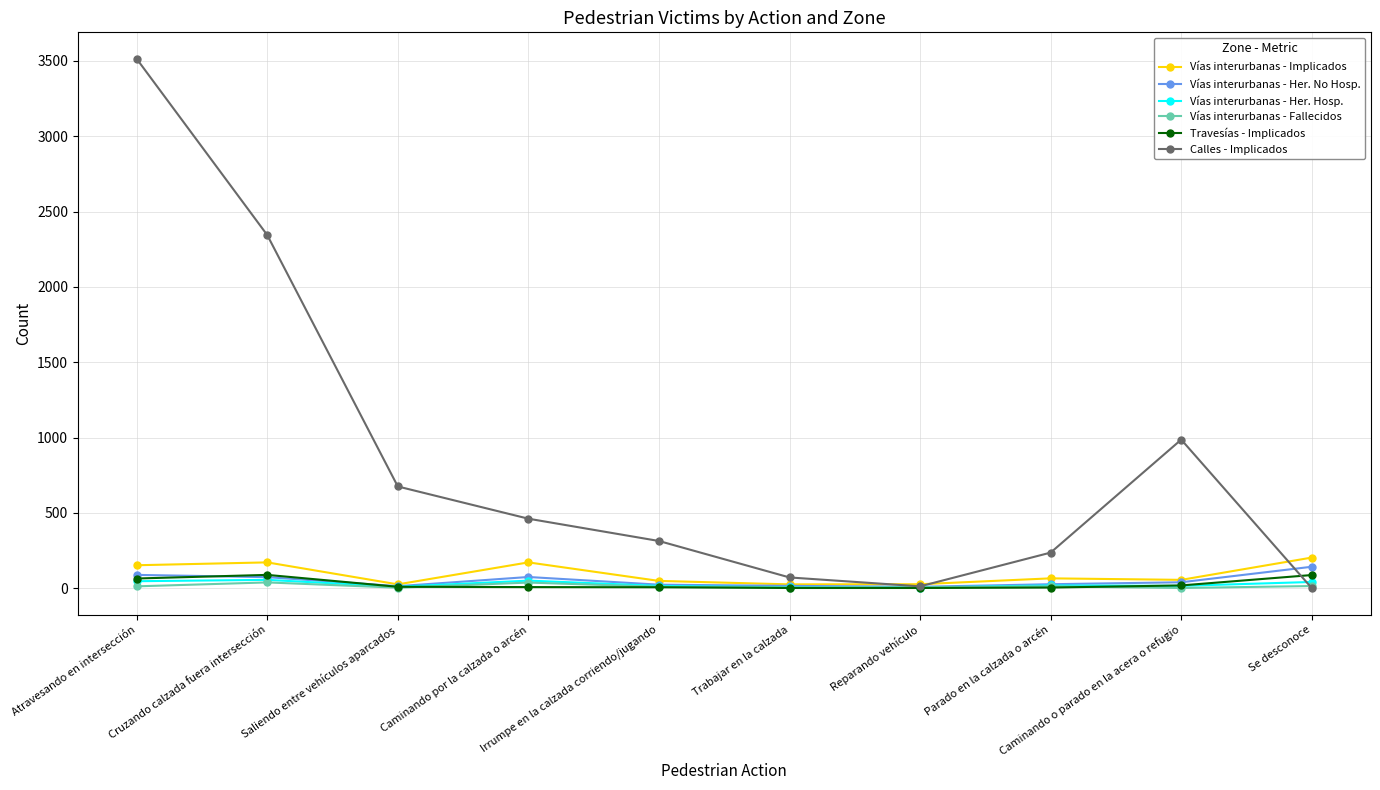

Which series has the widest spread of values?

Calles - Implicados